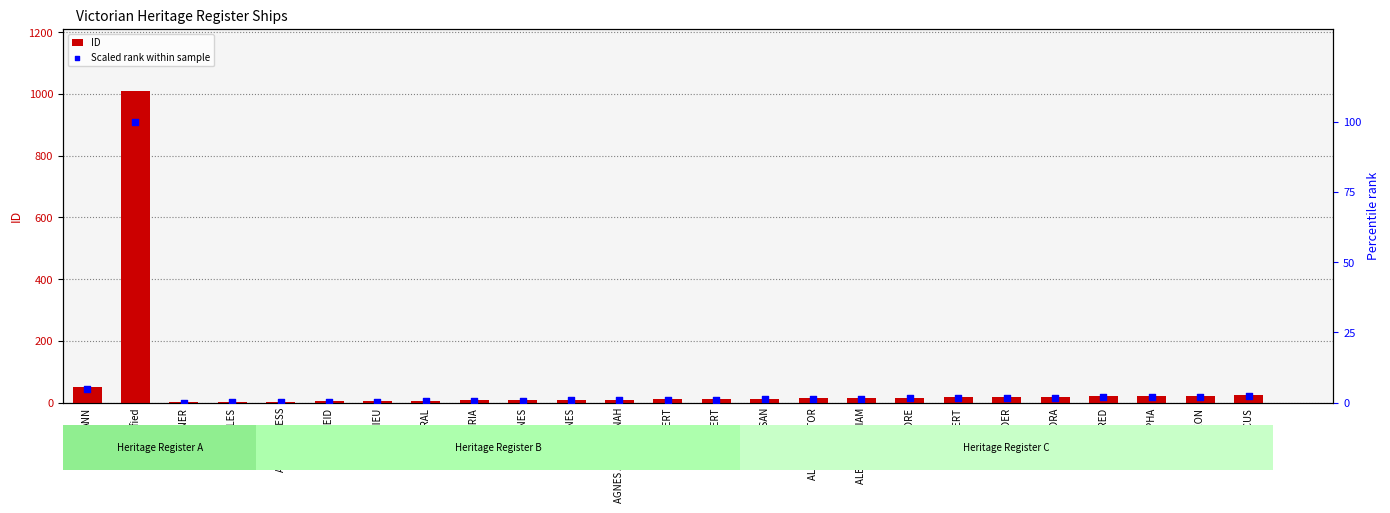

What are all the series names shown in the legend?

ID, Scaled rank within sample